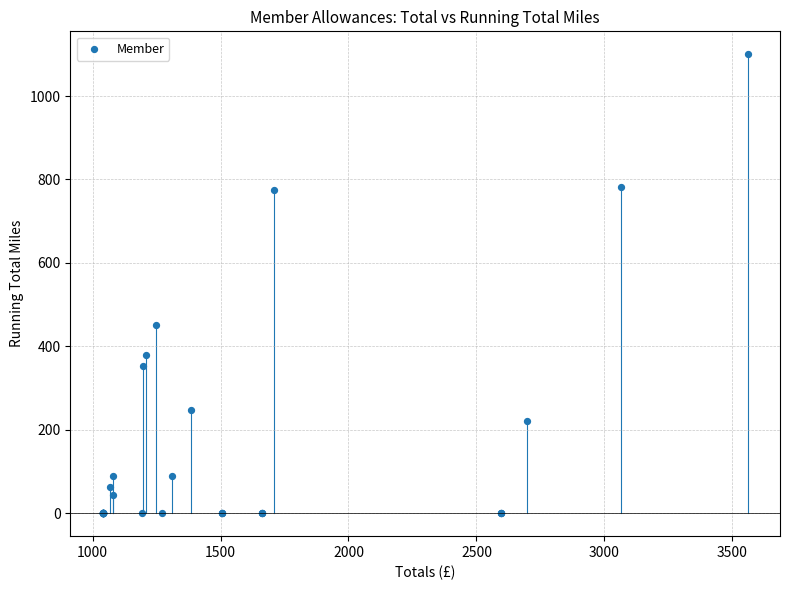

What Y value in the scatter plot is closest to 550?

450